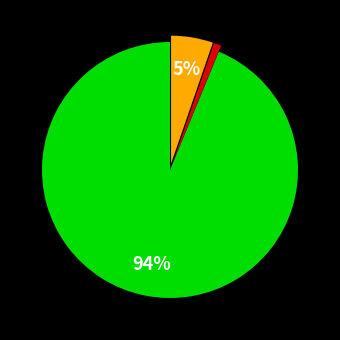

Does any single category account for the majority?

Yes